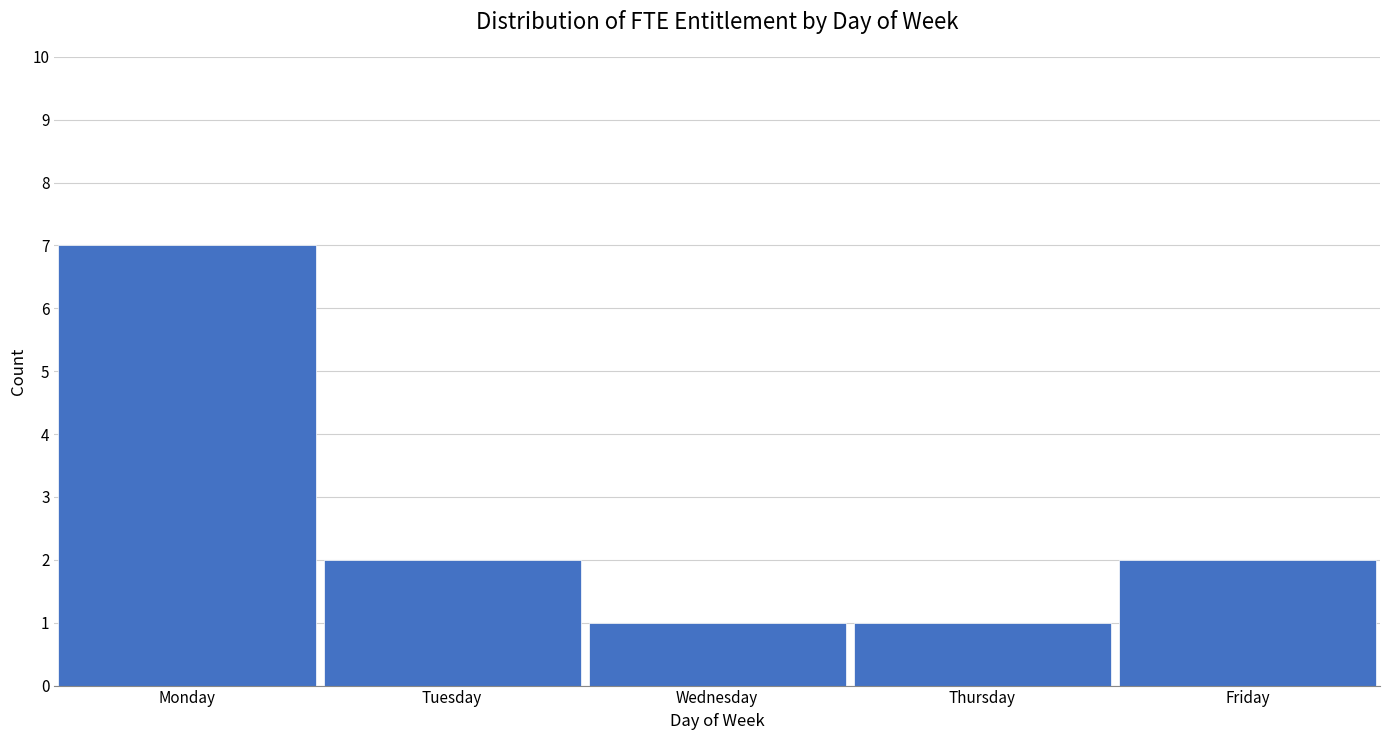

Reading left to right, what are all the values shown in this chart?

7	2	1	1	2